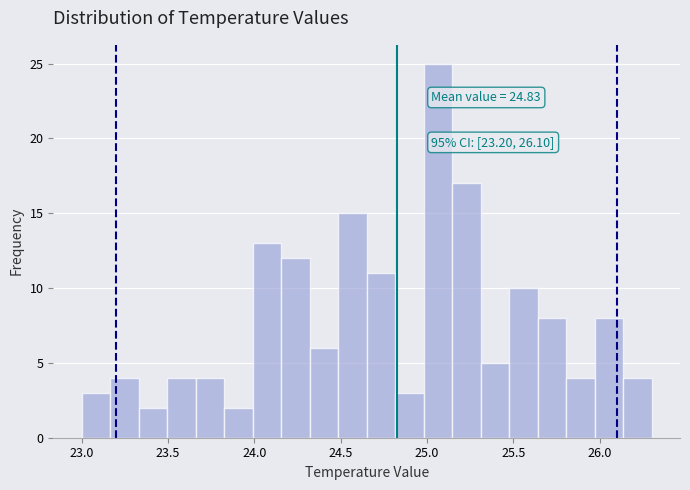

Read against the x-axis, roughly where is the centre of the tallest bar?

25.05